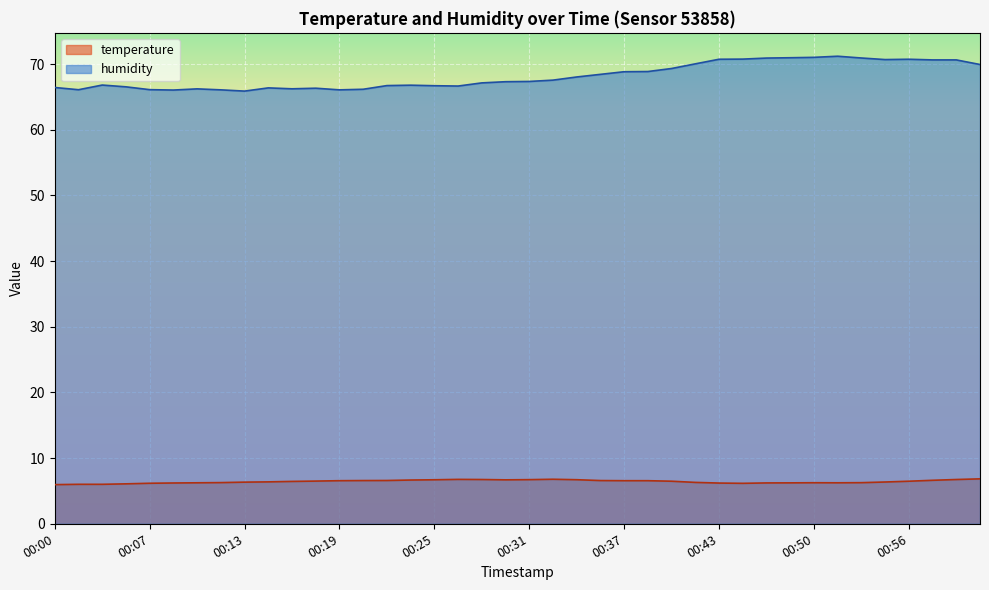

How many data points does each series have?

40